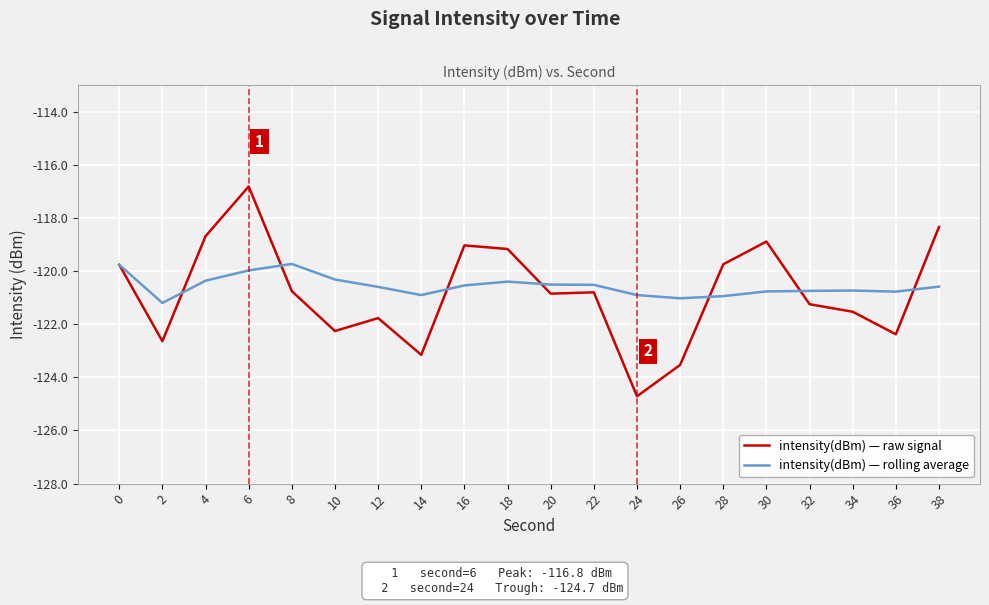

True or false: intensity(dBm) — raw signal has a value of -119.0 at 16.

True